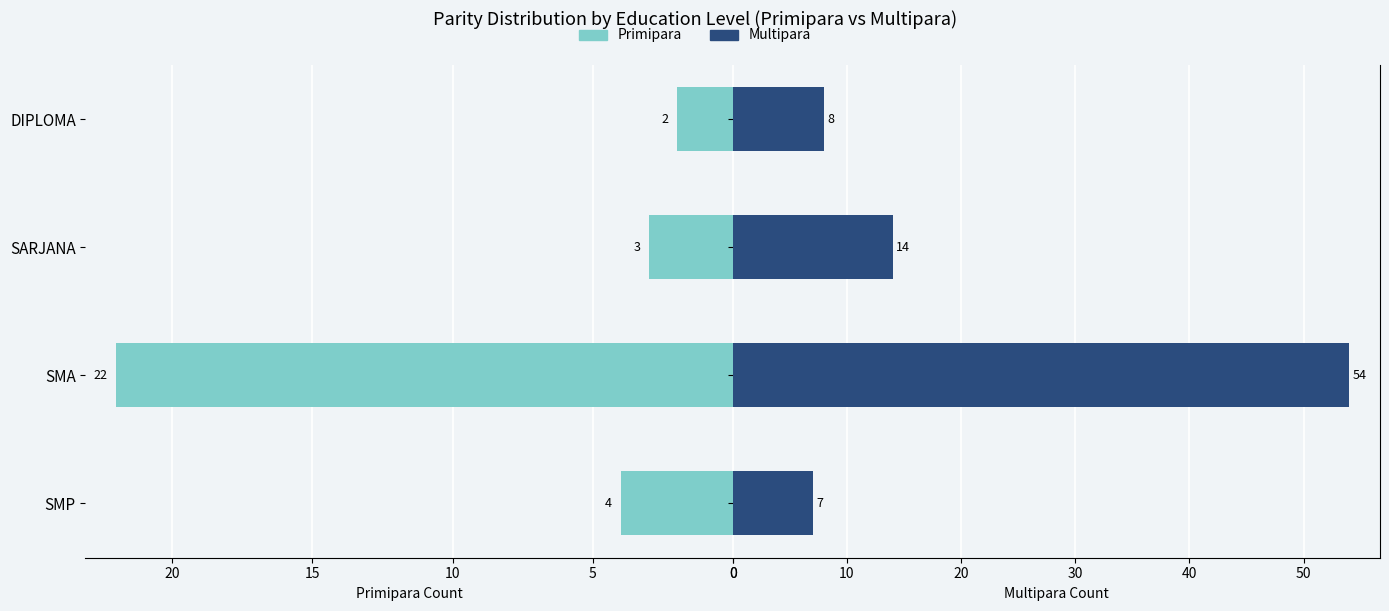

Which series has the largest total across all categories?

Multipara